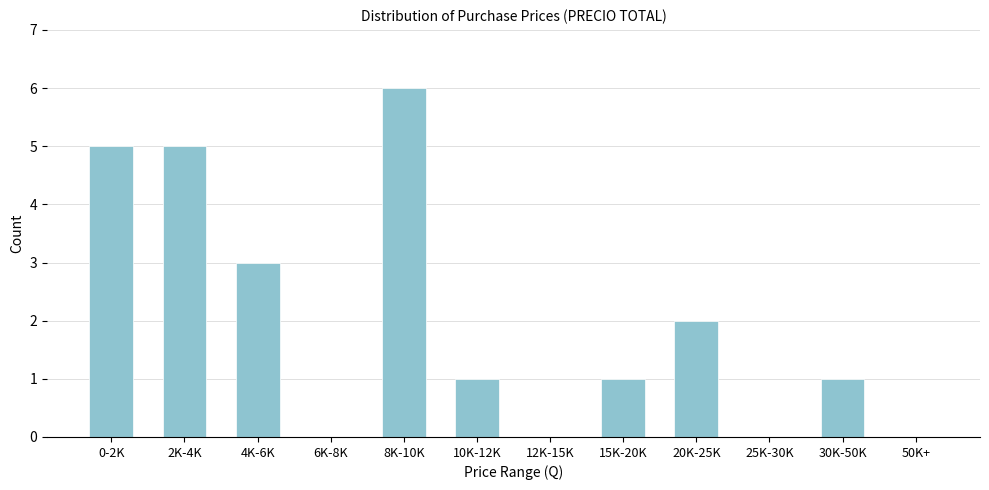

Reading left to right, what are all the values shown in this chart?

0-2K=5	2K-4K=5	4K-6K=3	6K-8K=0	8K-10K=6	10K-12K=1	12K-15K=0	15K-20K=1	20K-25K=2	25K-30K=0	30K-50K=1	50K+=0